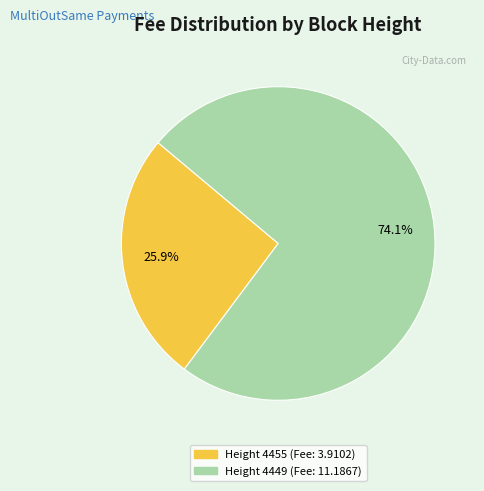

True or false: Height 4449 accounts for 74% of the total.

True